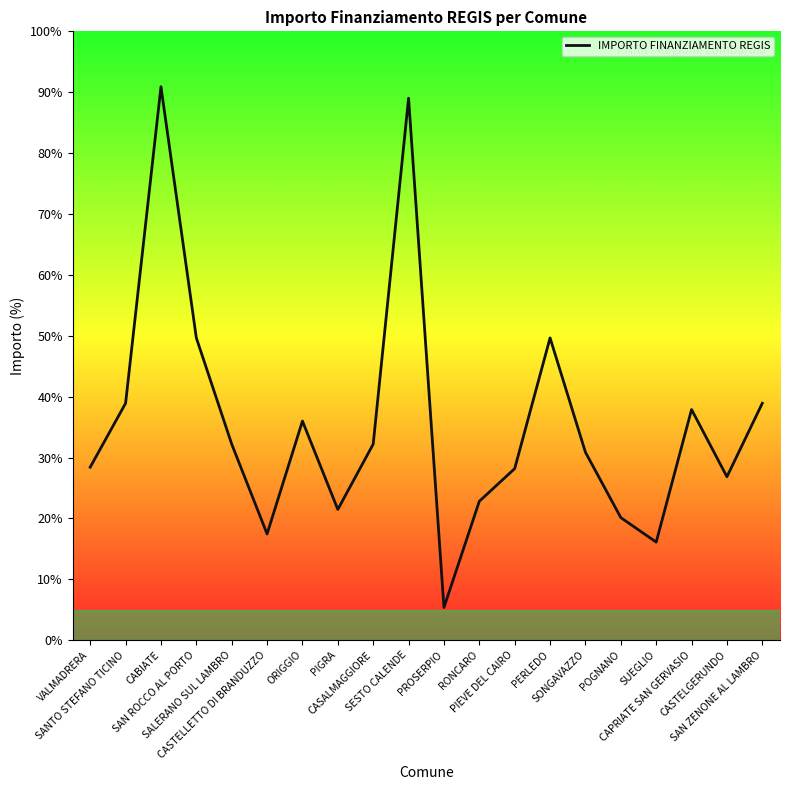

Reading left to right, extract all data points from this chart.

5145	7047	16464	8991	5832	3159	6517	3888	5831	16121	972	4131	5103	8991	5589	3645	2916	6860	4860	7047